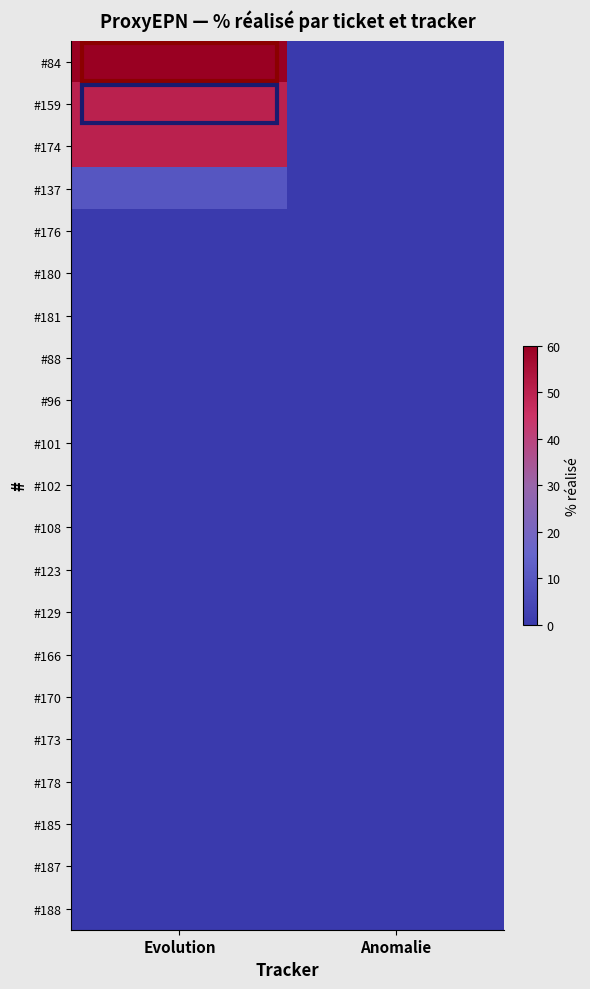

What is the total value across all series at Evolution?

170